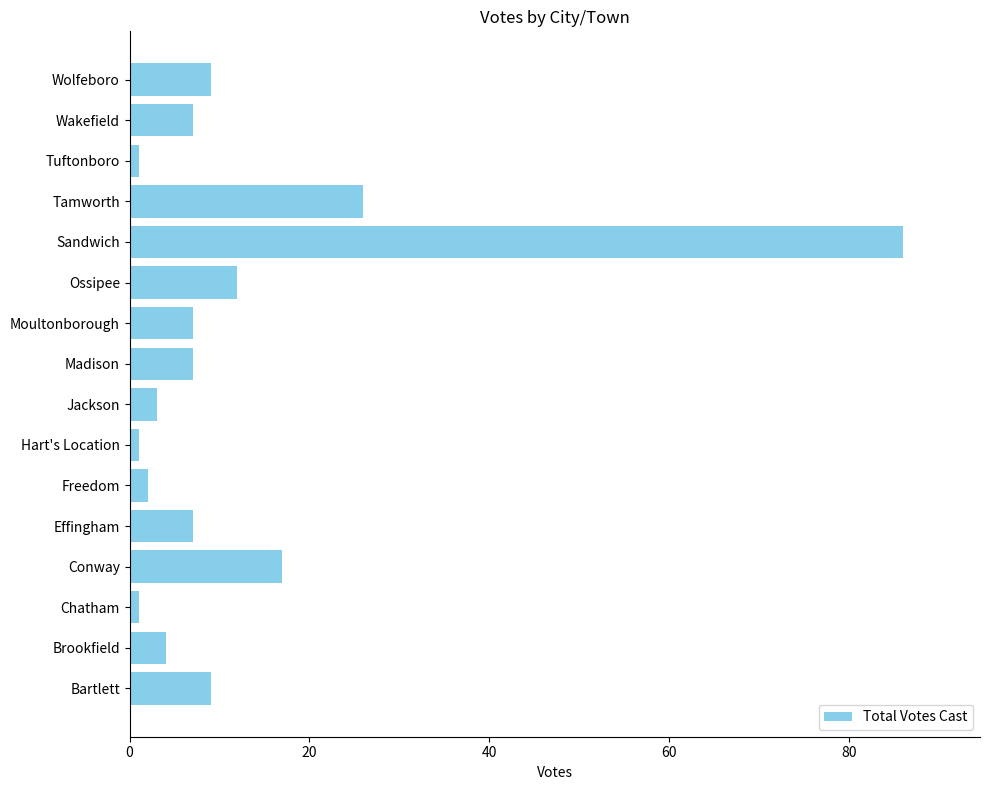

What is the average value?

12